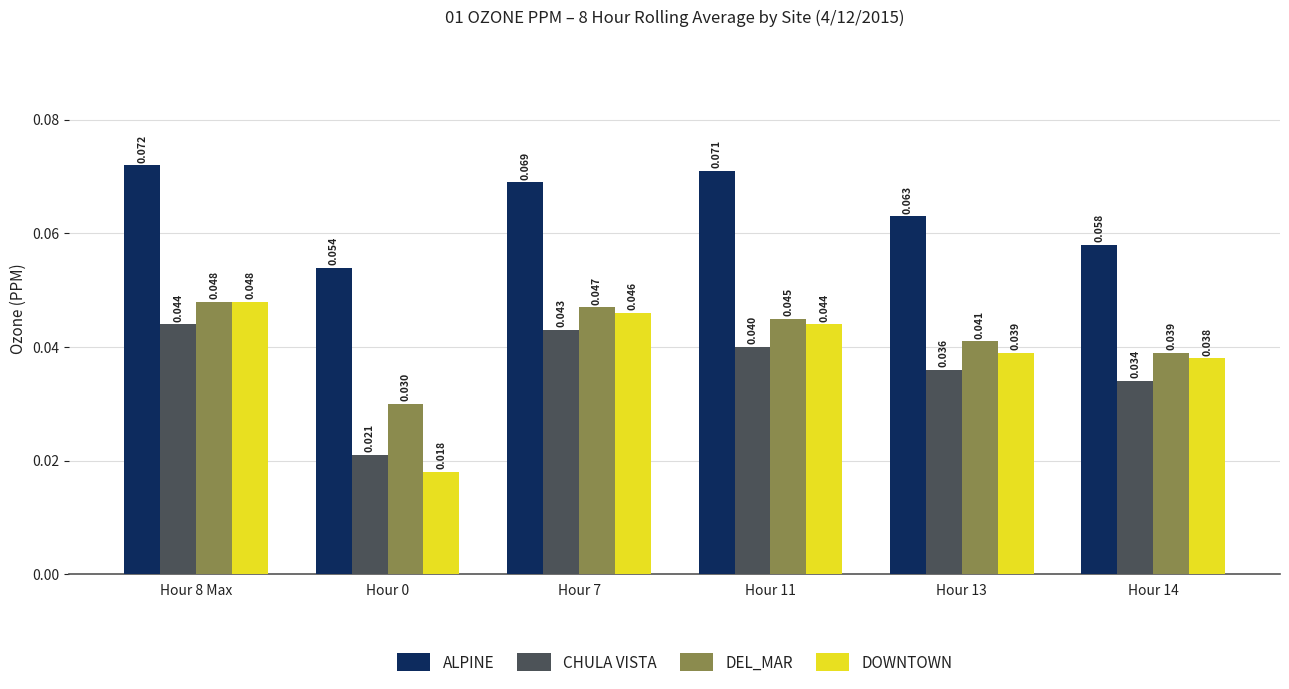

The value of DOWNTOWN at Hour 7 is 0.1. True or false?

False